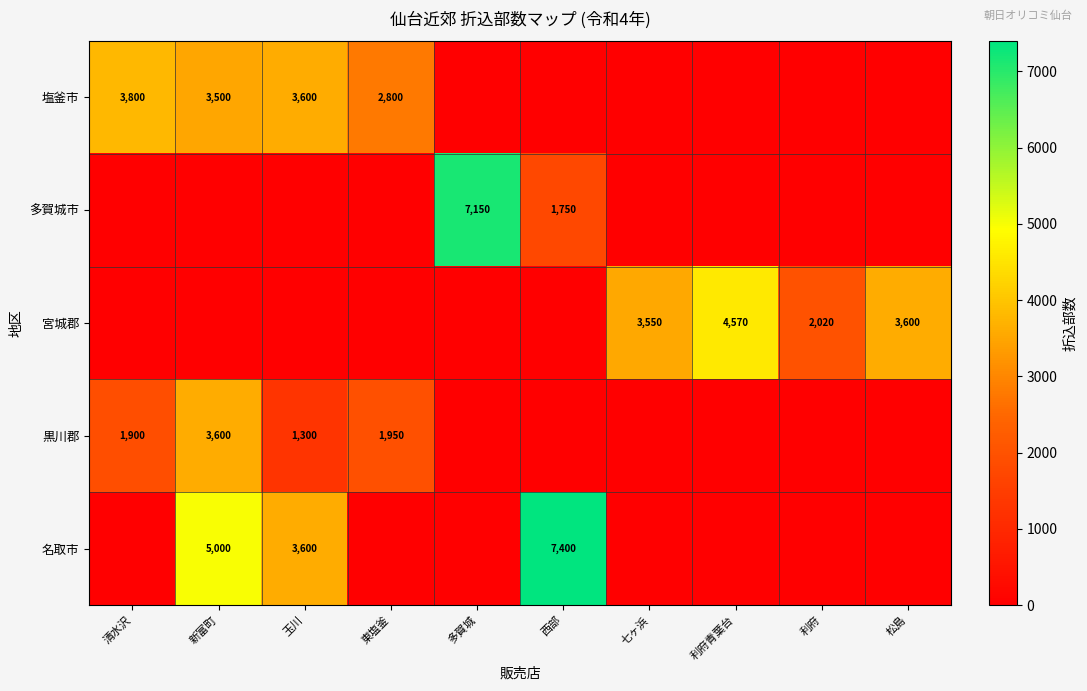

The 宮城郡 series shows 3600 at 松島. True or false?

True